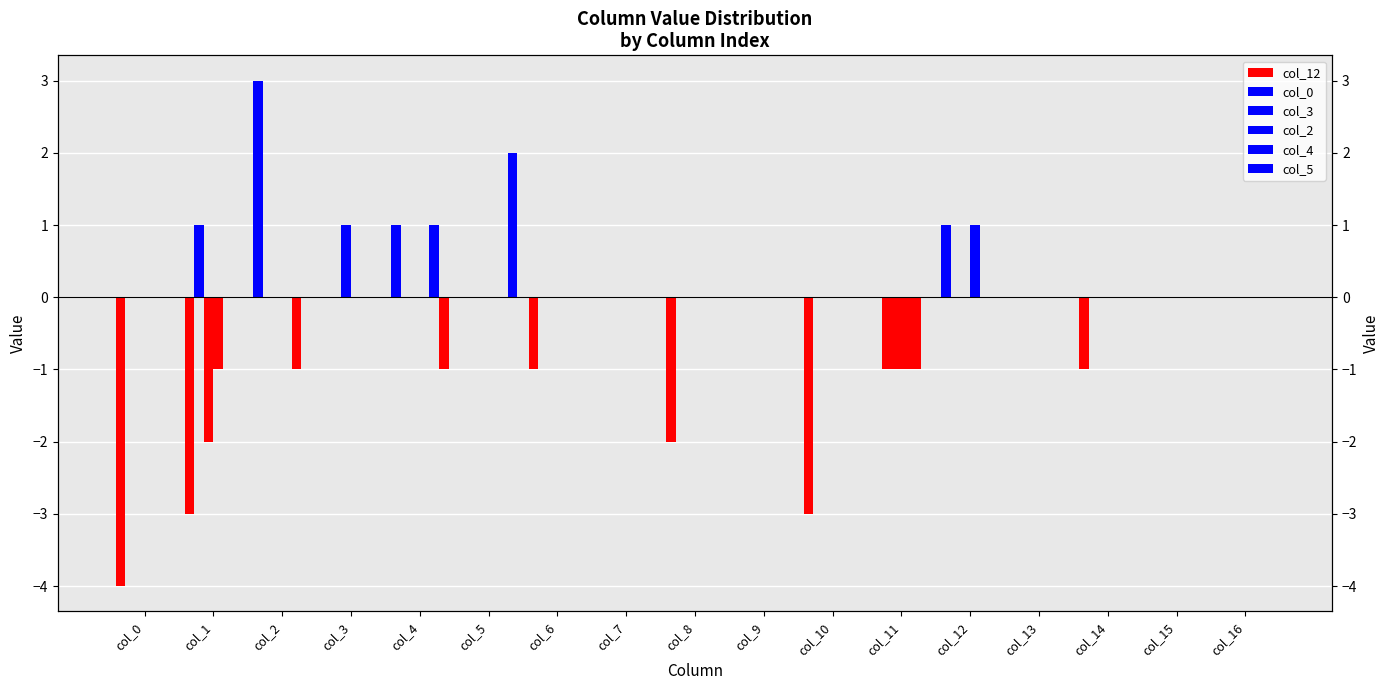

How many data points in col_3 are above 0?

1